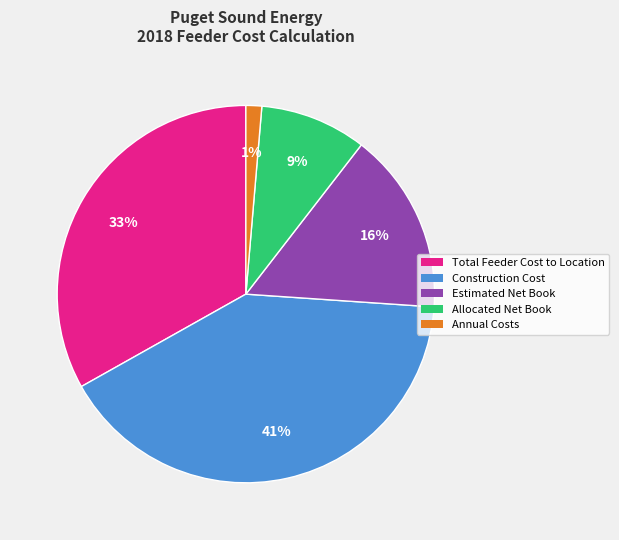

Count the number of slices in the pie.

5